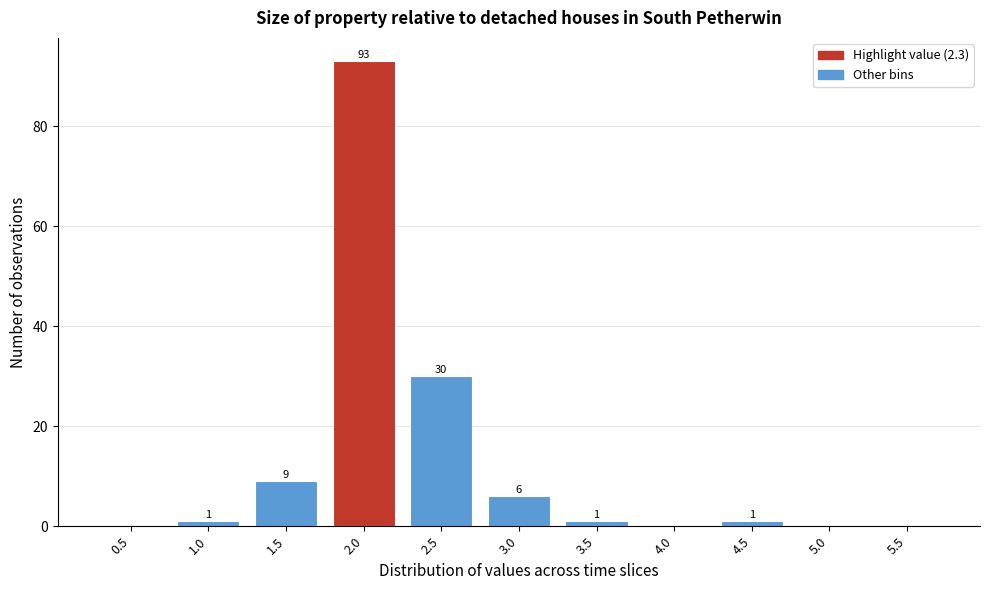

Reading left to right, what are all the values shown in this chart?

0.5=0	1.0=1	1.5=9	2.0=93	2.5=30	3.0=6	3.5=1	4.0=0	4.5=1	5.0=0	5.5=0